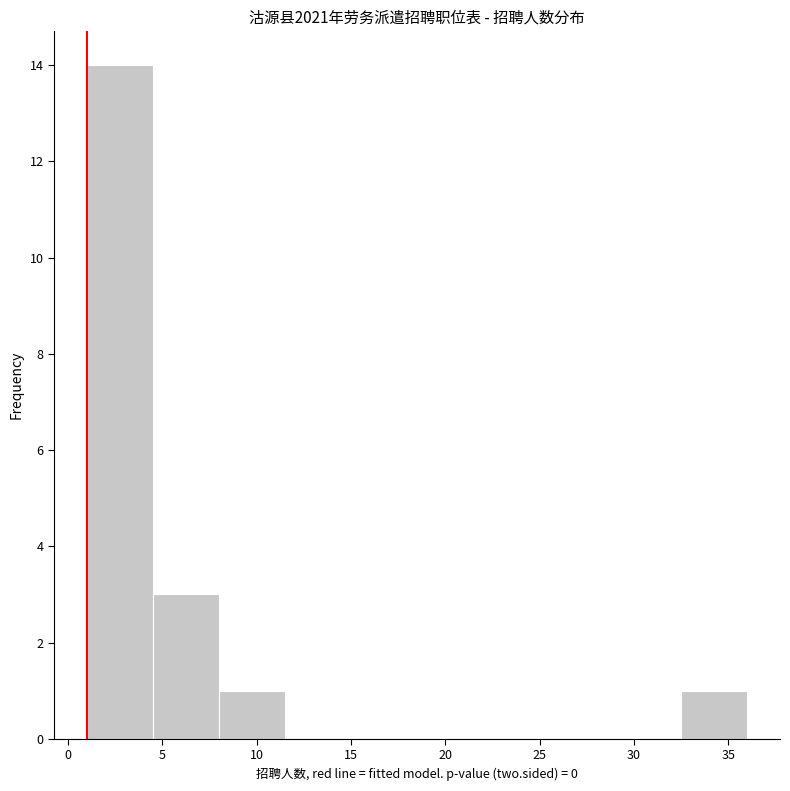

Reading left to right, transcribe this chart: for each bar, give the range it covers on the x-axis and its height. The values are not printed on the chart, so give them approximately, as read against the axis.

1.0 to 4.5: 14
4.5 to 8.0: 3
8.0 to 11.5: 1
11.5 to 15.0: 0
15.0 to 18.5: 0
18.5 to 22.0: 0
22.0 to 25.5: 0
25.5 to 29.0: 0
29.0 to 32.5: 0
32.5 to 36.0: 1